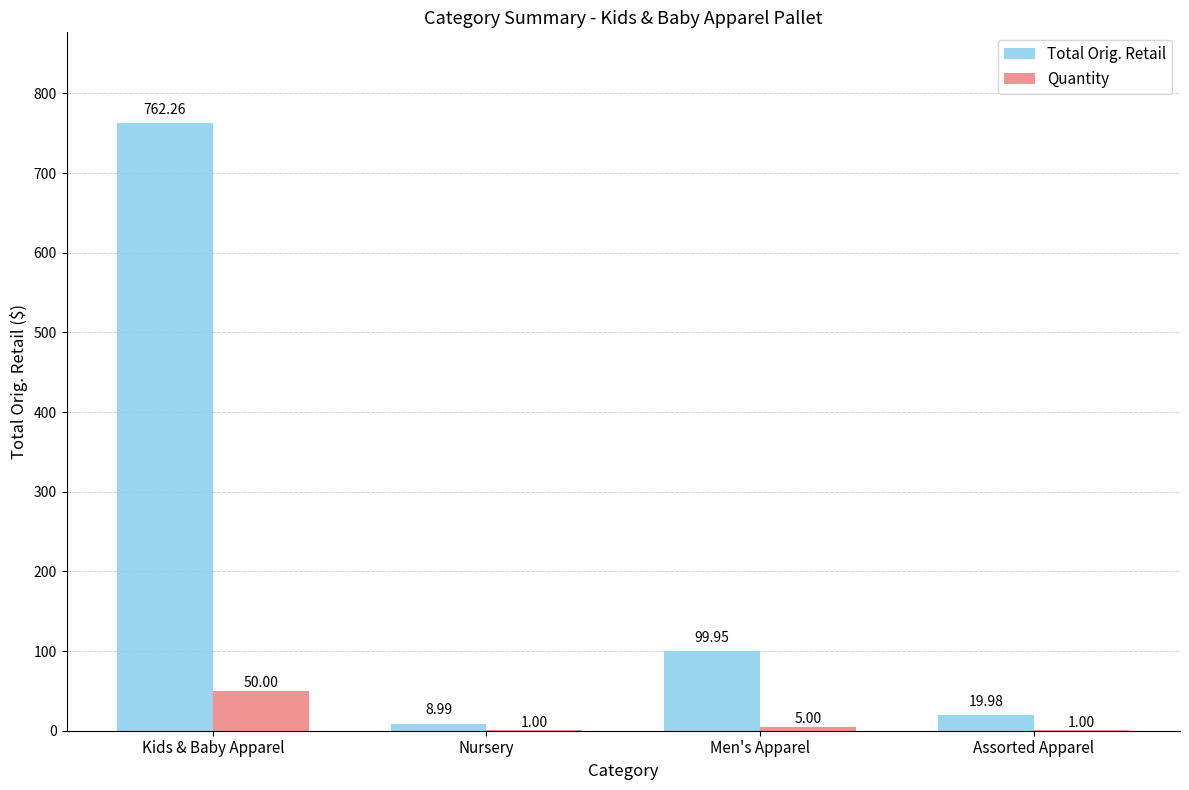

Is it true that Total Orig. Retail equals 20.0 at Assorted Apparel?

True